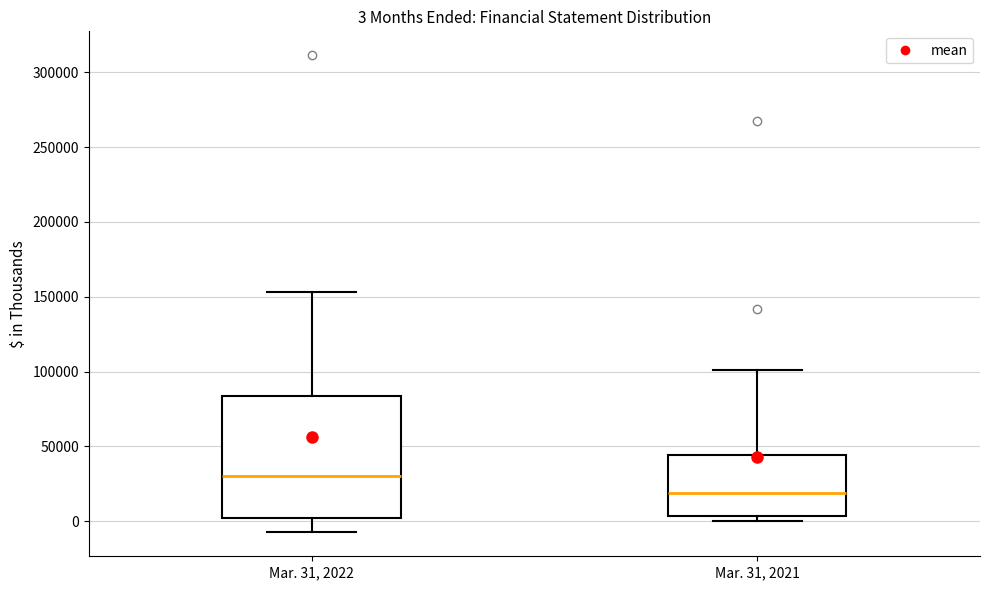

Which box is the tallest, from its lower edge to its upper edge?

Mar. 31, 2022